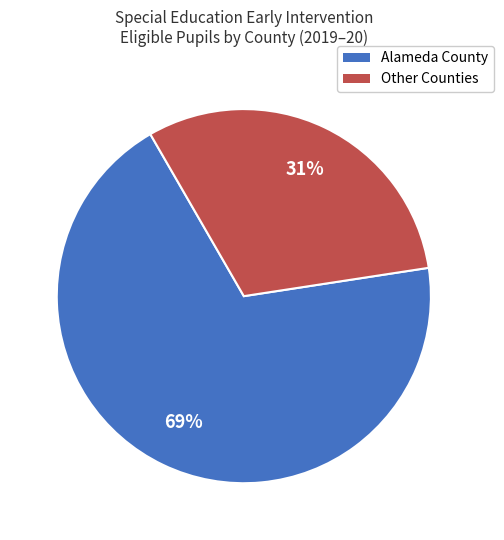

How many segments does this pie chart have?

2